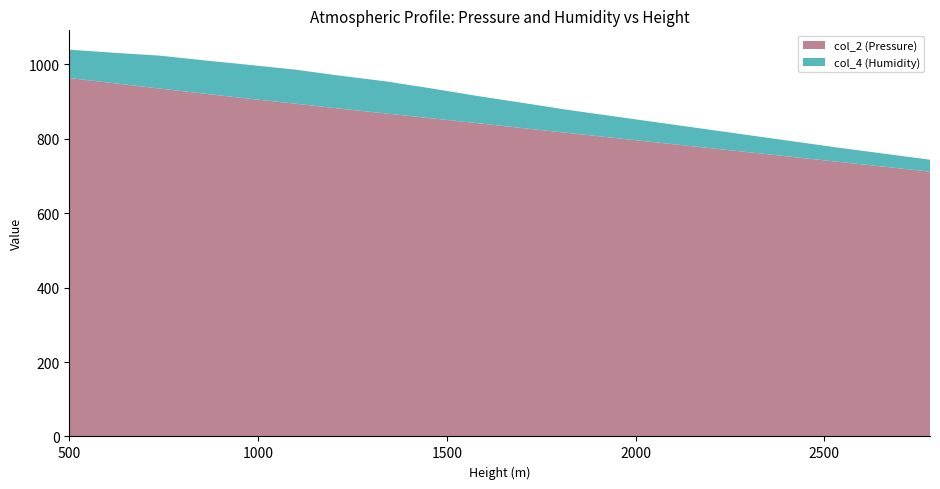

Reading right to left, what are all the values shown in this chart?

col_2 (Pressure): 2780=712.0	2660=725.0	2540=738.0	2420=751.0	2300=764.0	2180=777.0	2060=790.0	1940=803.0	1820=816.0	1700=829.0	1580=842.5	1460=855.2	1340=868.1	1220=881.0	1100=894.5	980=907.6	860=921.3	740=935.2	620=949.4	500=963.6
col_4 (Humidity): 2780=32.0	2660=35.0	2540=38.0	2420=42.0	2300=46.0	2180=50.0	2060=54.0	1940=58.0	1820=62.0	1700=68.0	1580=73.0	1460=80.3	1340=86.3	1220=88.5	1100=91.5	980=91.0	860=89.5	740=88.5	620=82.0	500=76.2